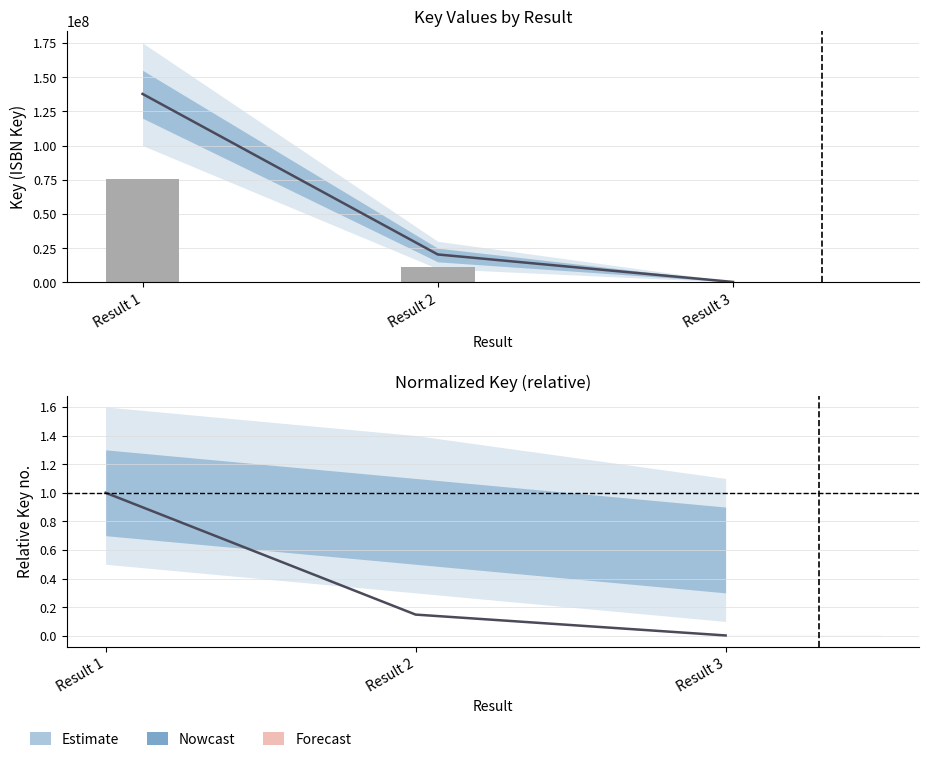

List the labels in order of value, largest first.

Result 1, Result 2, Result 3